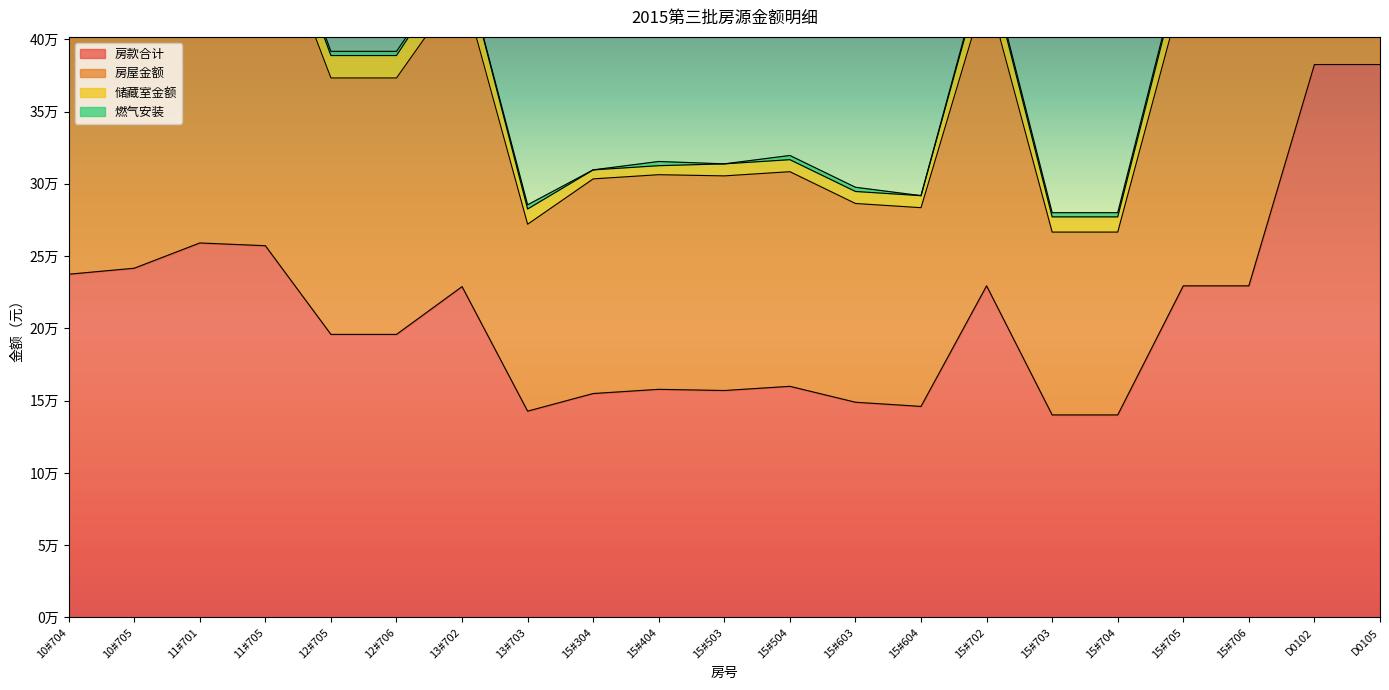

True or false: 房屋金额 and 房款合计 cross at least once.

False